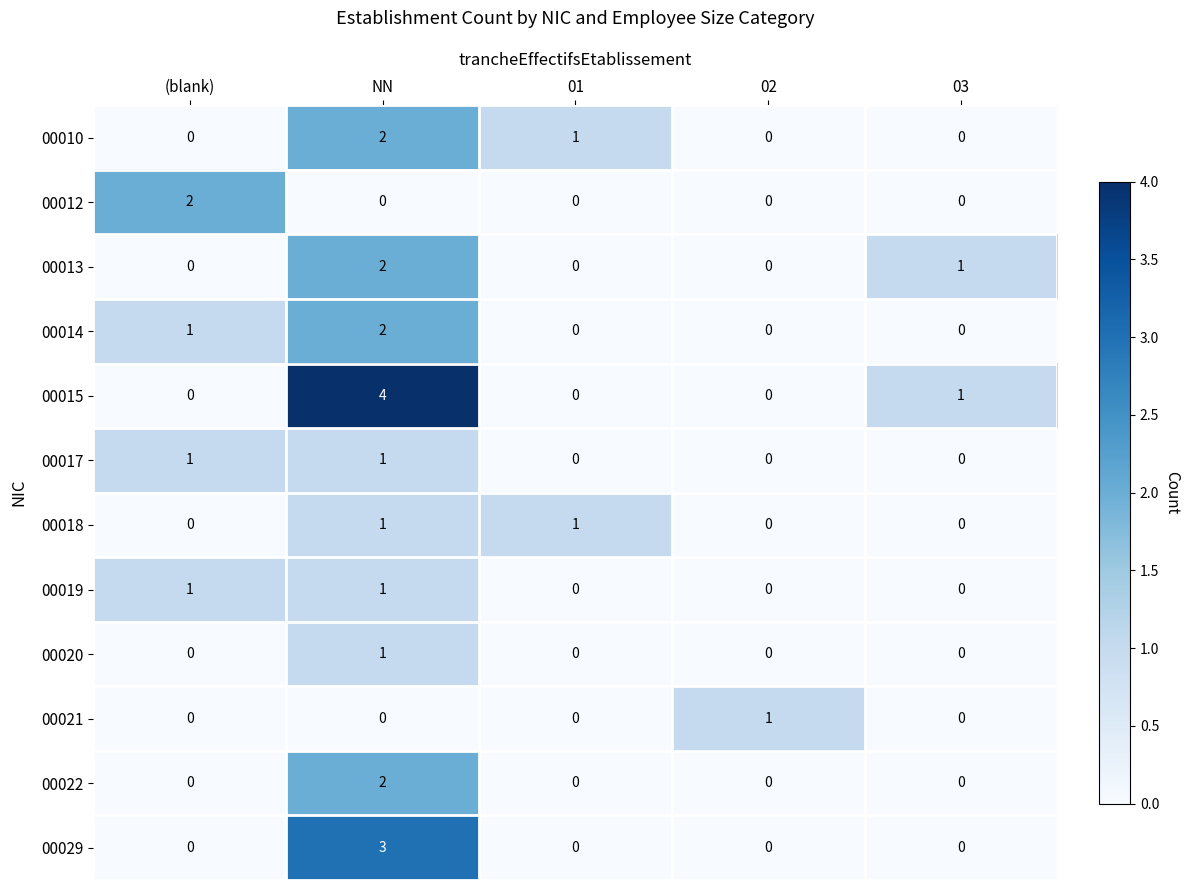

Which series has the widest spread of values?

00015